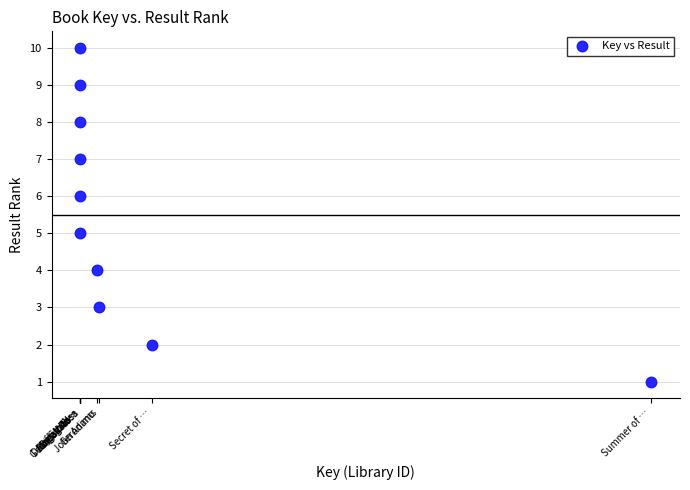

What is the range of Y values (max minus min)?

9